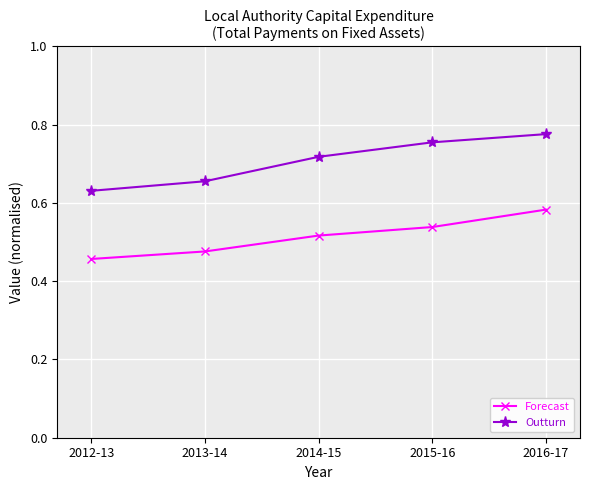

The value of Forecast at 2013-14 is 0.7. True or false?

False